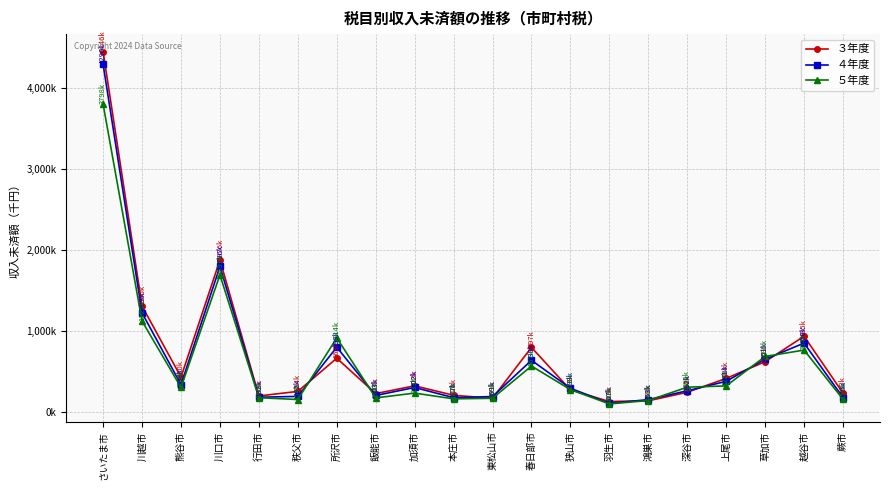

What position from the right is 加須市?

12